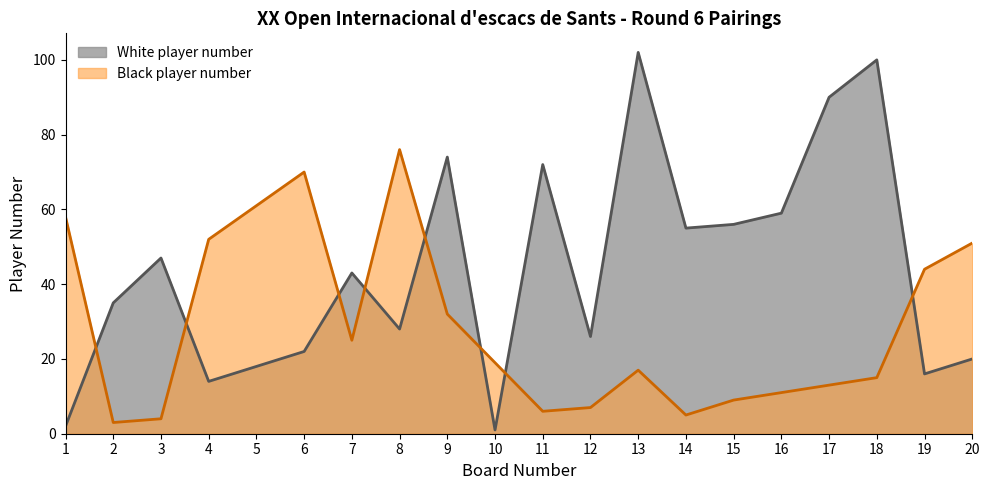

What is the sum of the Black player number values at 18 and 5?

76